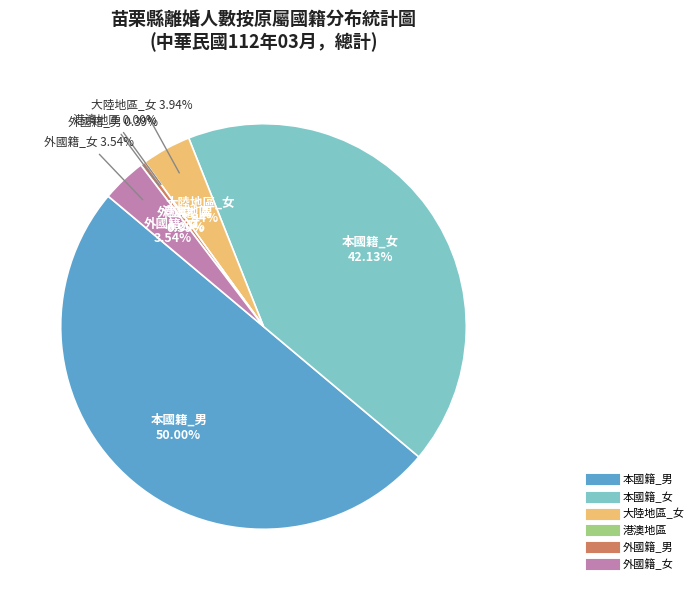

Rank the categories by value from lowest to highest.

港澳地區, 外國籍_男, 外國籍_女, 大陸地區_女, 本國籍_女, 本國籍_男